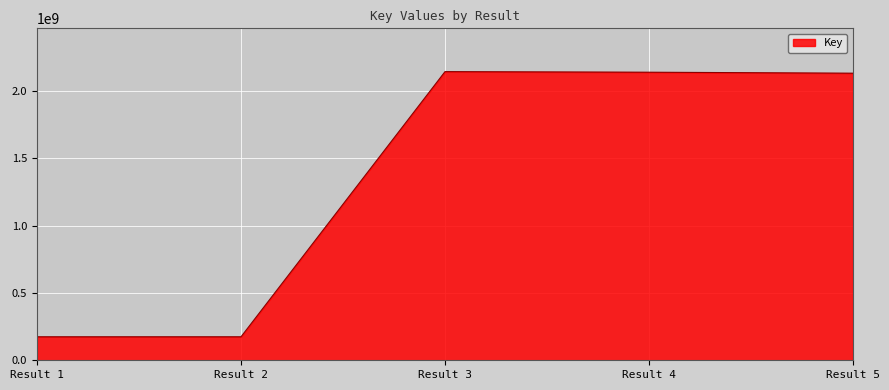

How many categories are shown in the chart?

5